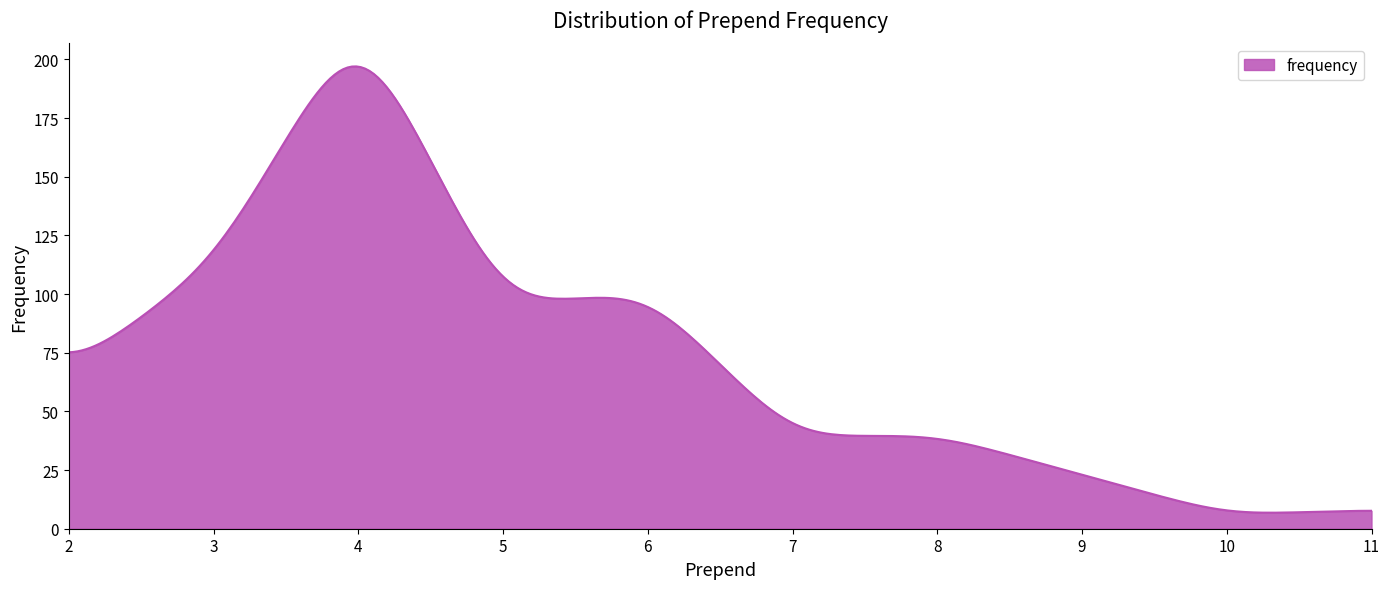

What is the maximum value shown in the chart?

197.0